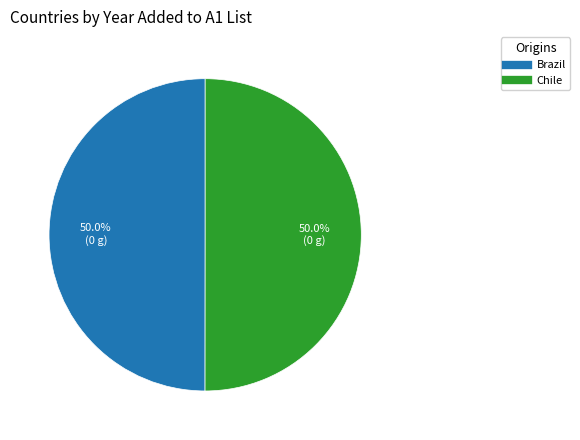

How much of the chart is everything except Brazil?

50.0%